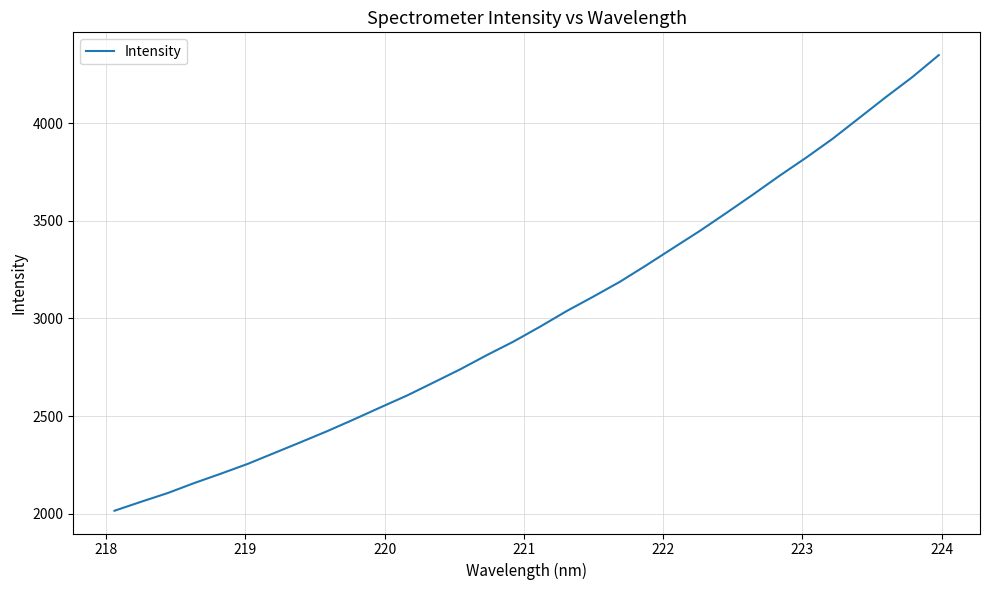

Is this an area chart (filled region under the line)?

No